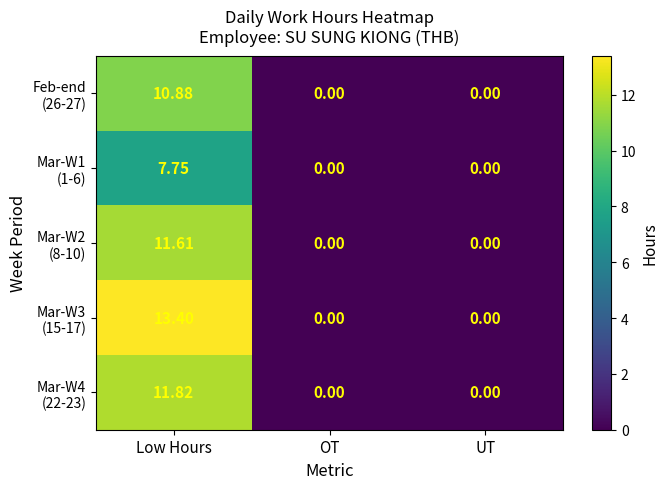

At which category is the sum across all series the highest?

Low Hours